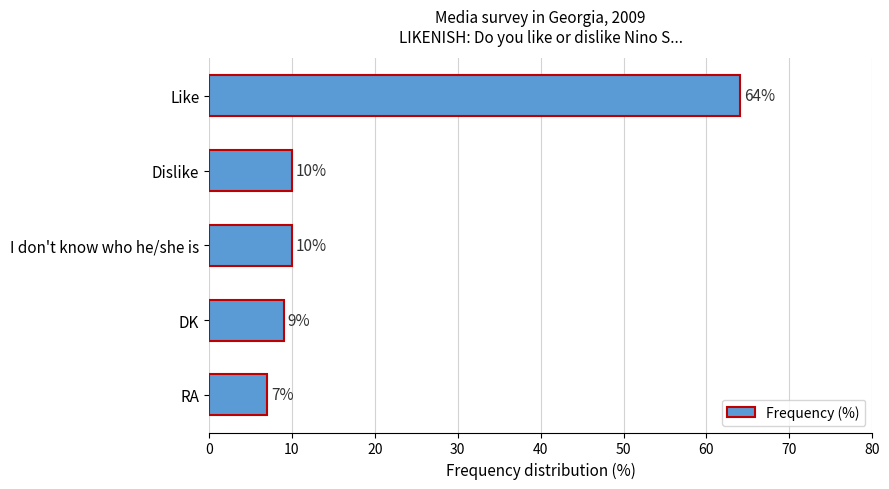

Reading bottom to top, extract all data points from this chart.

7	9	10	10	64